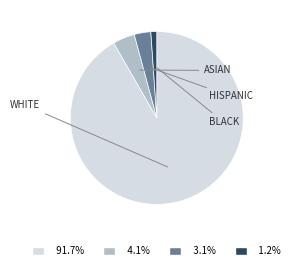

Does any single category account for the majority?

Yes